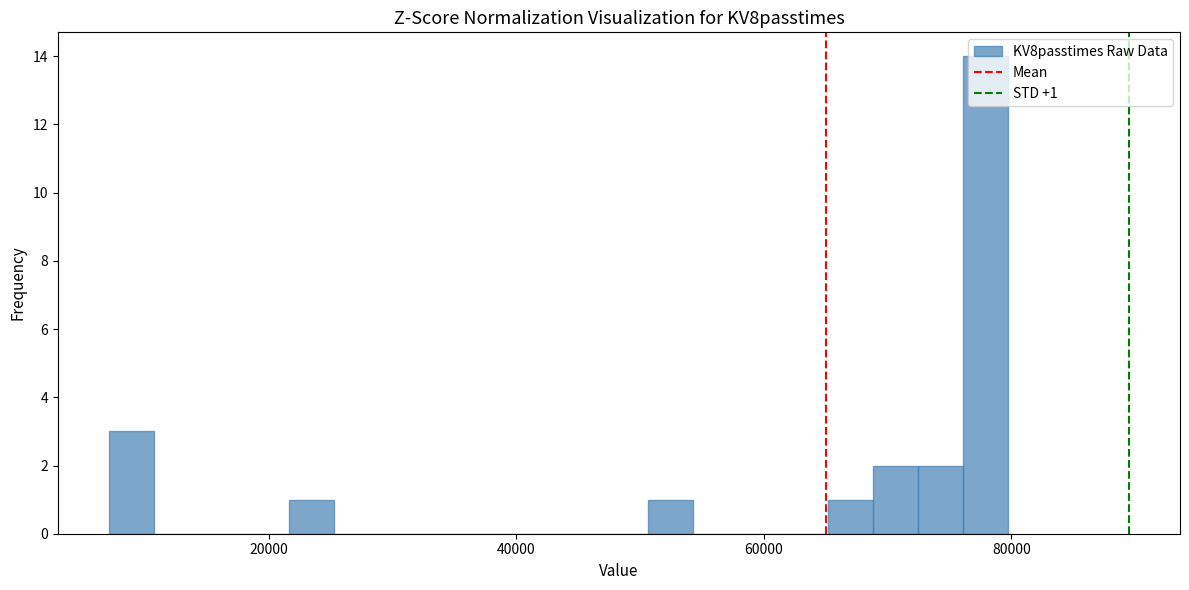

Around what value on the x-axis is the tallest bar? Give the approximate position of its centre, as read against the axis.

78000